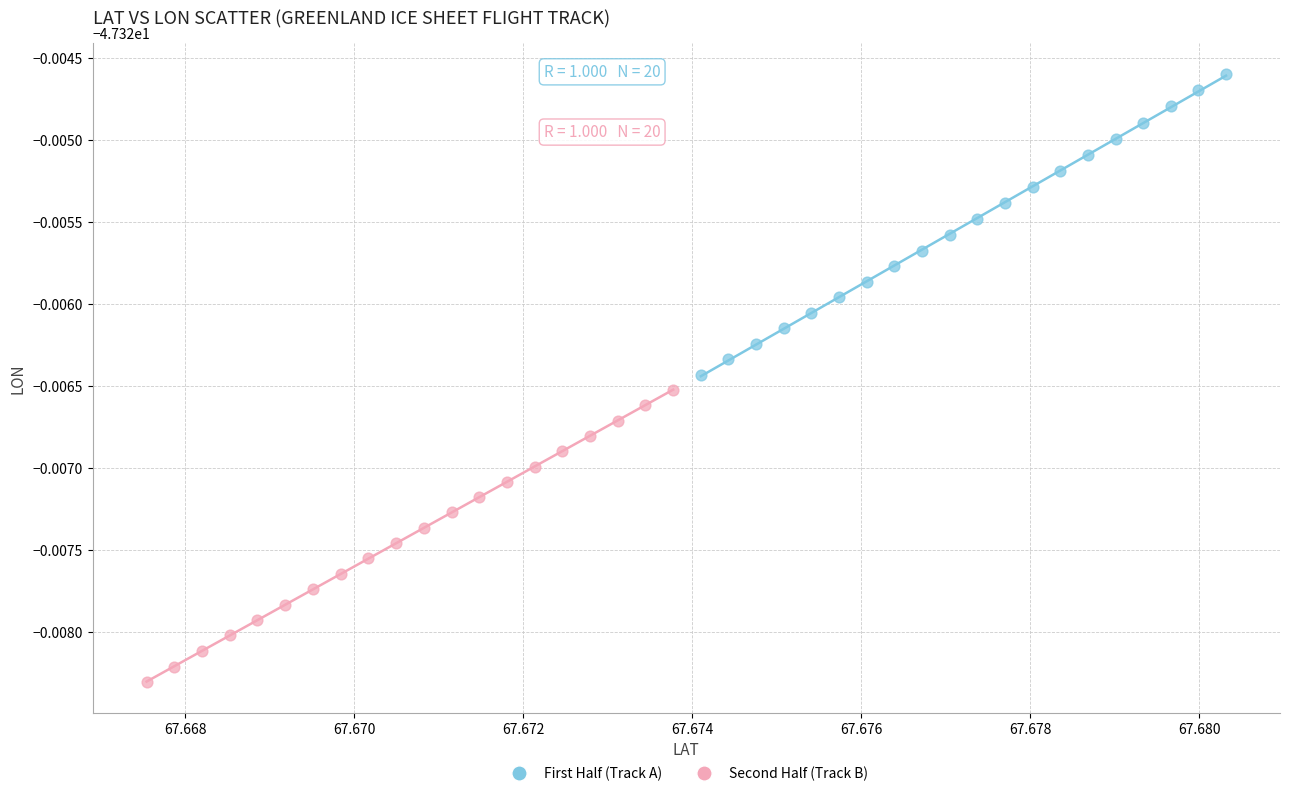

Which series has the largest Y range (max minus min)?

First Half (Track A)